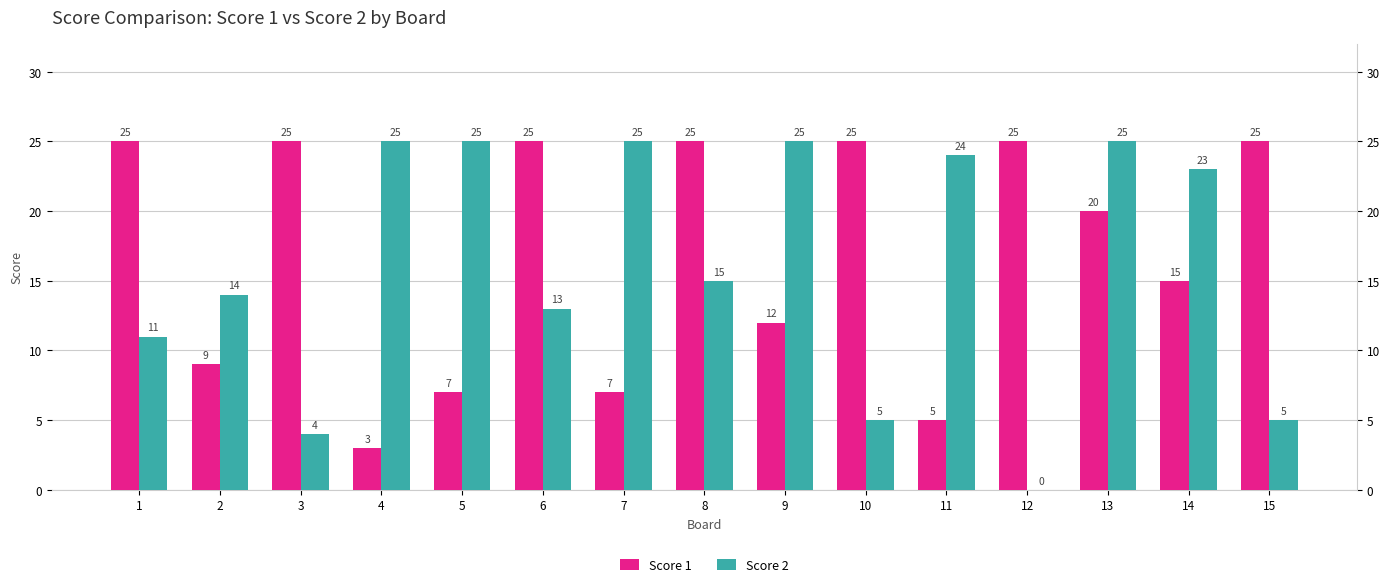

Is the value of Score 1 at 4 greater than the value of Score 2 at 5?

No